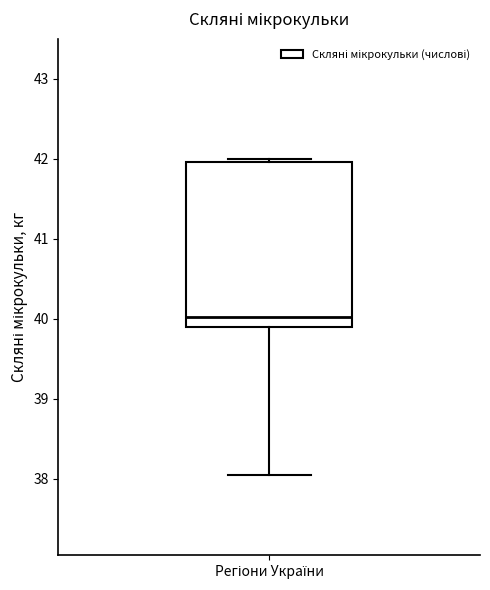

Where does the lower whisker of the box for Регіони України end on the y-axis? The values are not printed on the chart, so give them approximately, as read against the axis.

38.0